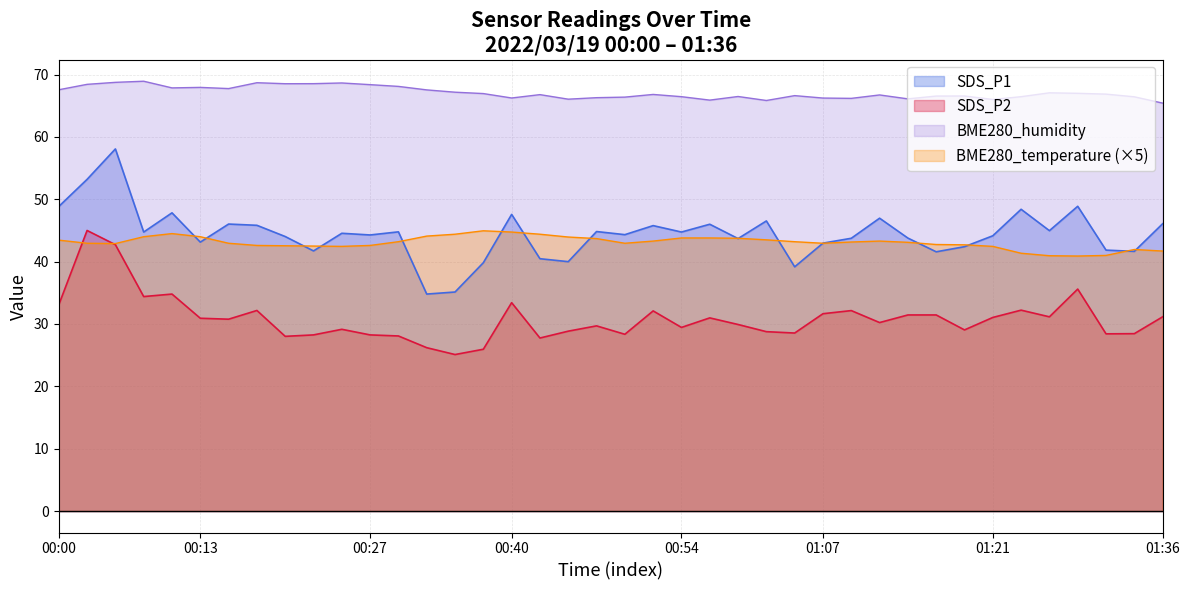

What is the average value of the SDS_P1 series?

44.4